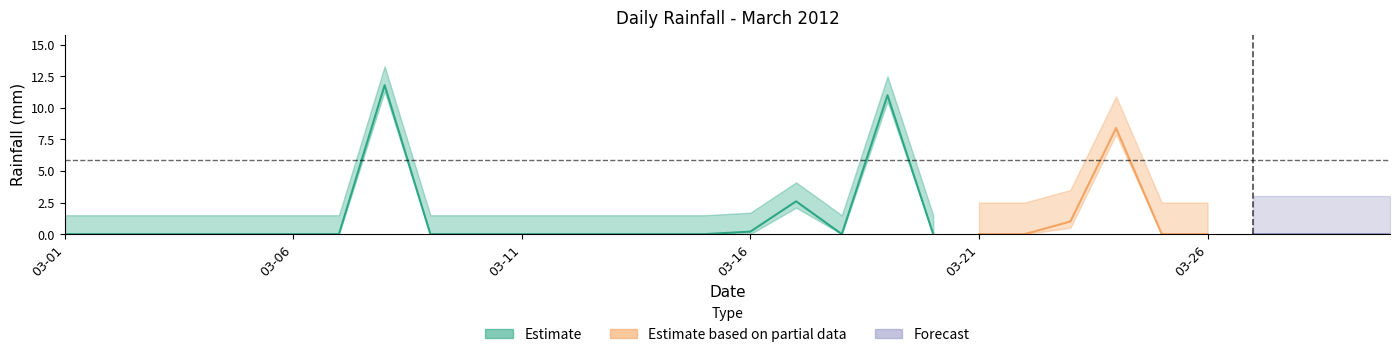

The chart shows a value of 0.0 at 2012-03-29. True or false?

True